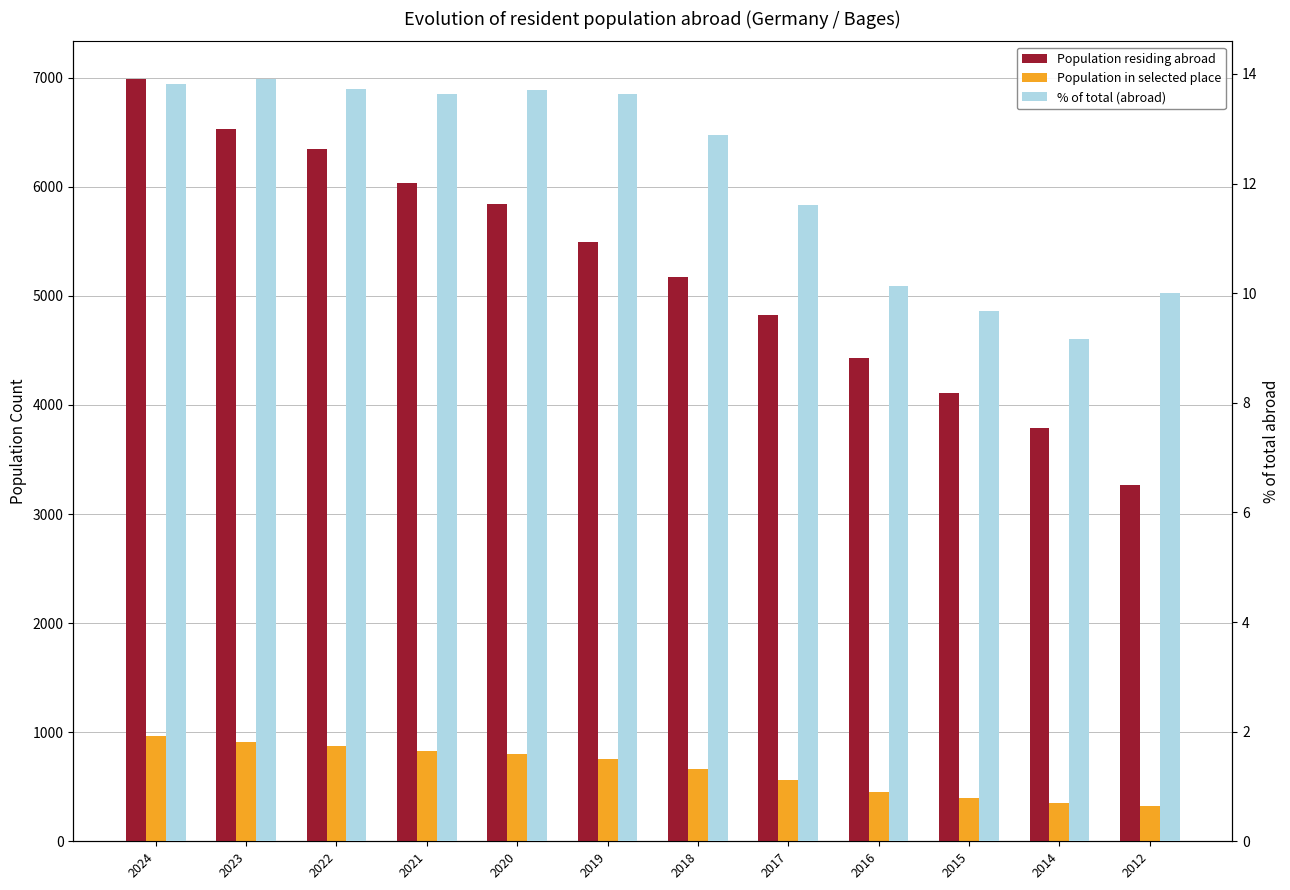

Reading left to right, list all the values displayed in this chart.

Population residing abroad: 6984.0	6533.0	6347.0	6039.0	5842.0	5497.0	5171.0	4824.0	4431.0	4112.0	3793.0	3266.0
Population in selected place: 965.0	908.0	871.0	824.0	801.0	750.0	666.0	560.0	449.0	398.0	348.0	327.0
% of total (abroad): 13.8	13.9	13.7	13.6	13.7	13.6	12.9	11.6	10.1	9.7	9.2	10.0